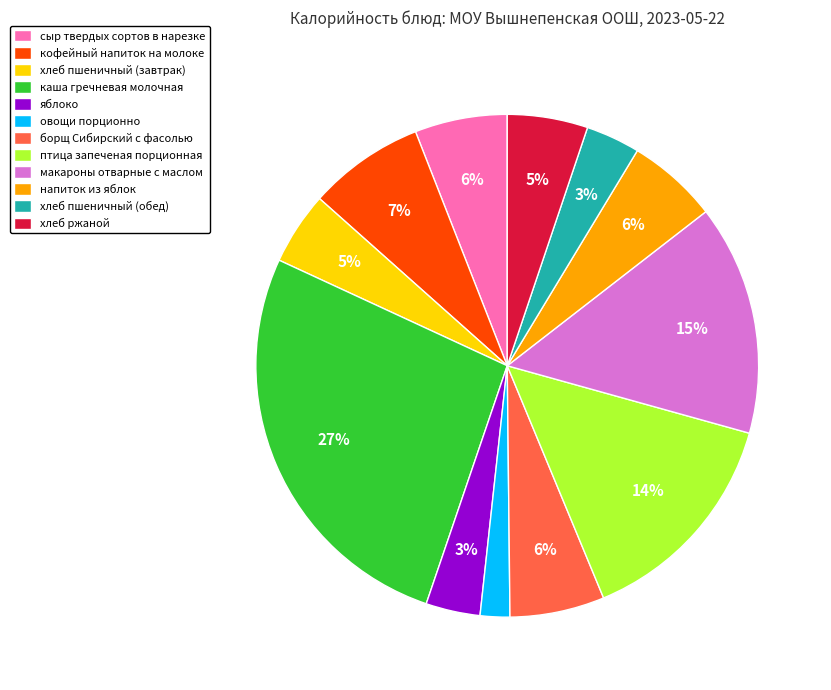

What is the ratio of the value at напиток из яблок to the value at хлеб пшеничный (завтрак)?

1.2